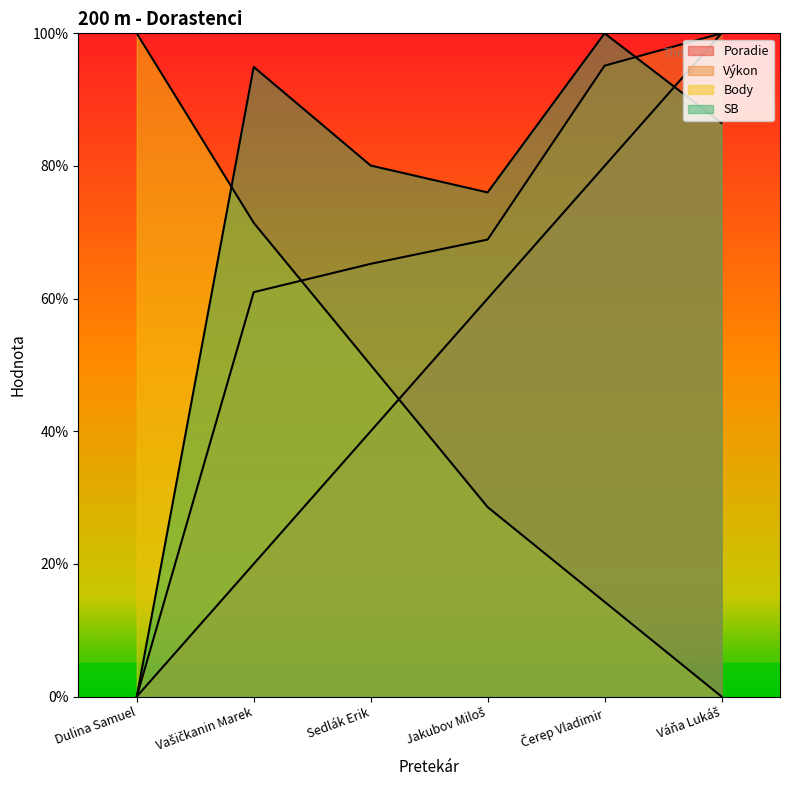

Which has a higher value, Váňa Lukáš or Sedlák Erik?

Váňa Lukáš